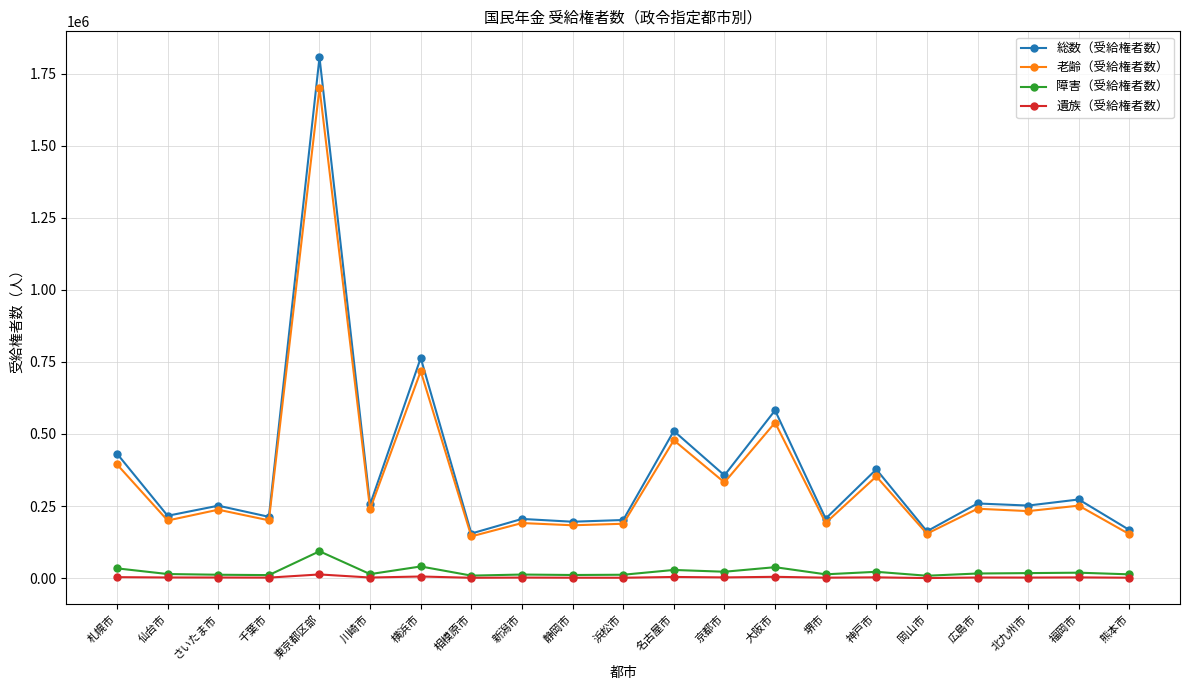

True or false: 総数（受給権者数） and 遺族（受給権者数） cross at least once.

False